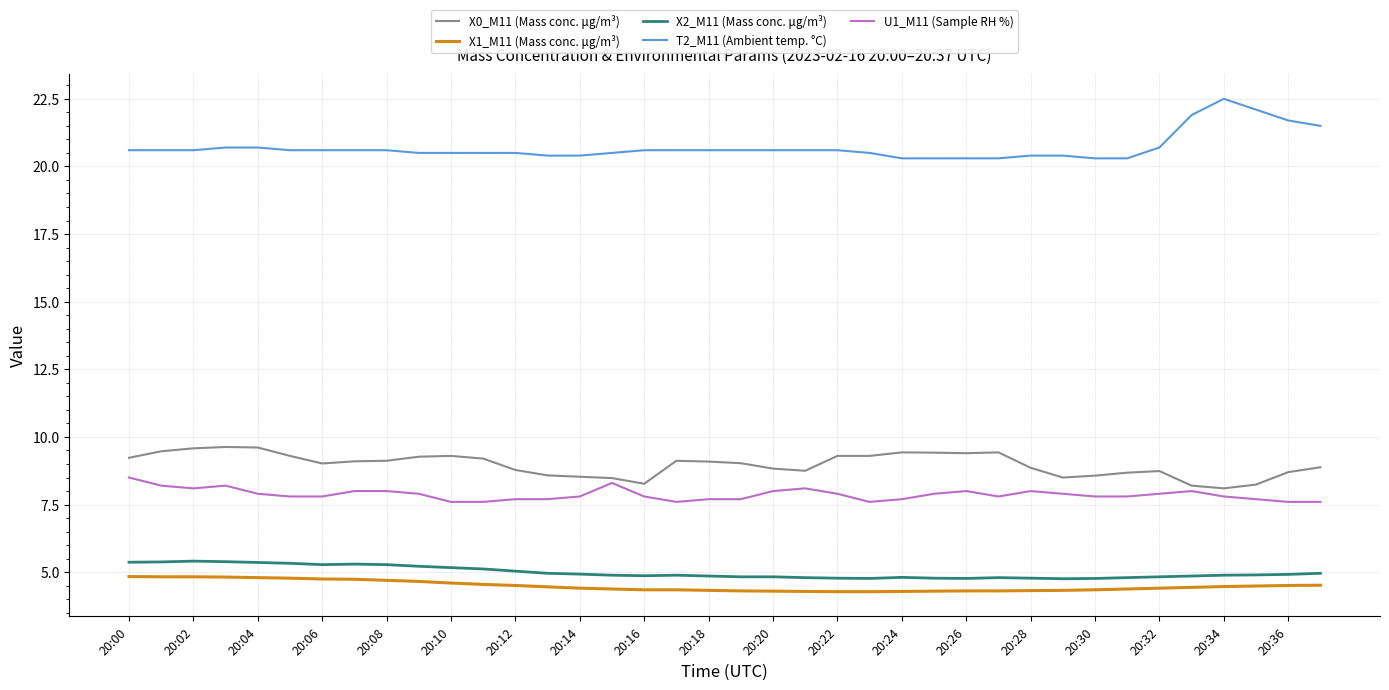

What is the maximum value shown in the chart?

22.5